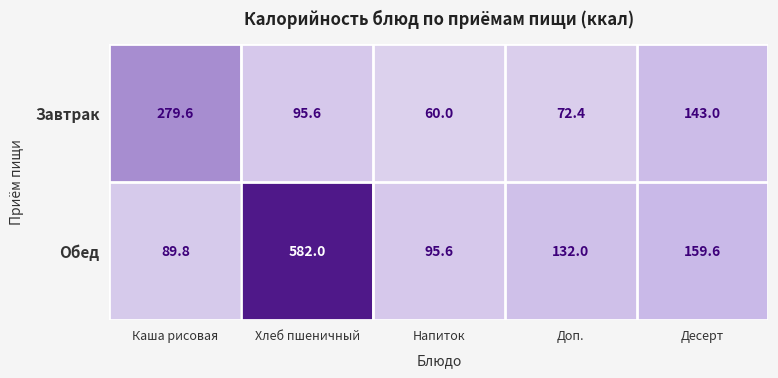

Which series has the widest spread of values?

Обед